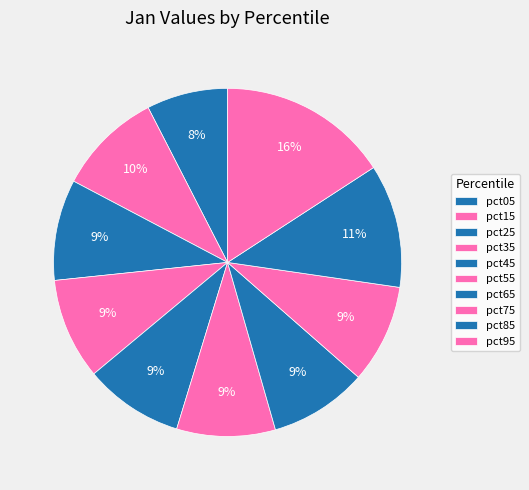

Which slice is the largest?

pct95